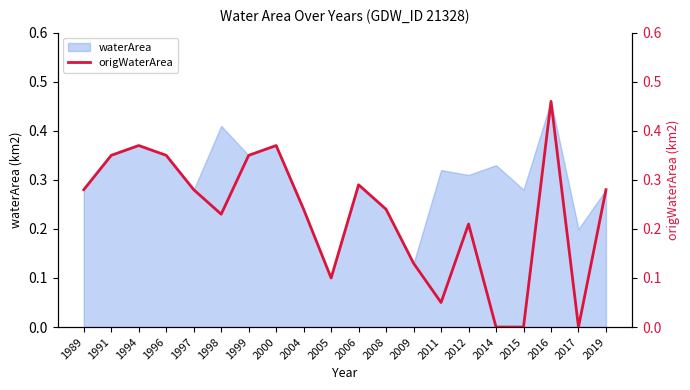

Is it true that waterArea equals 0.1 at 1991?

False